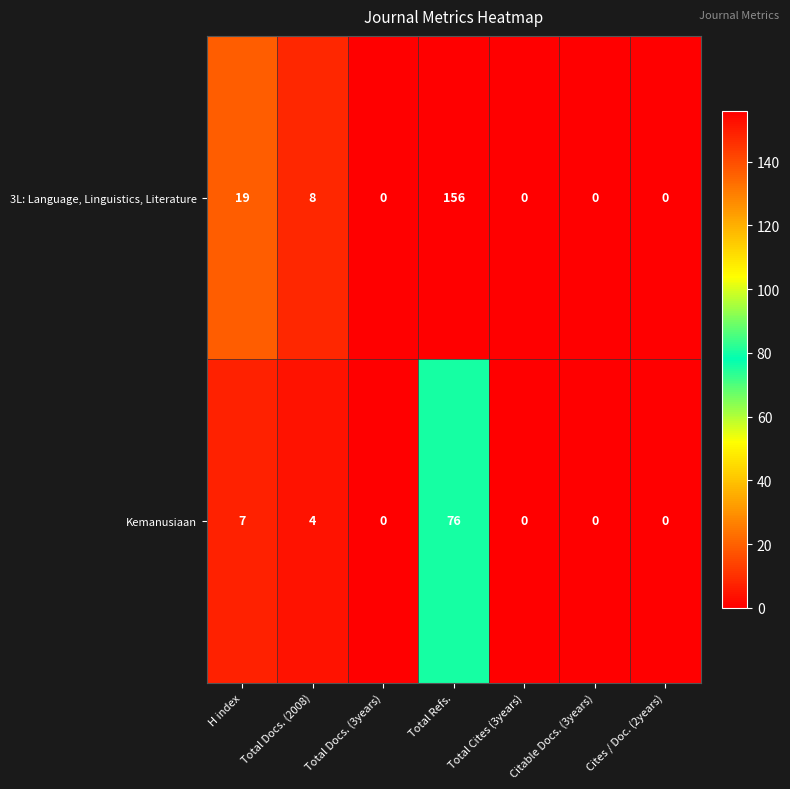

Which series has the widest spread of values?

3L: Language, Linguistics, Literature